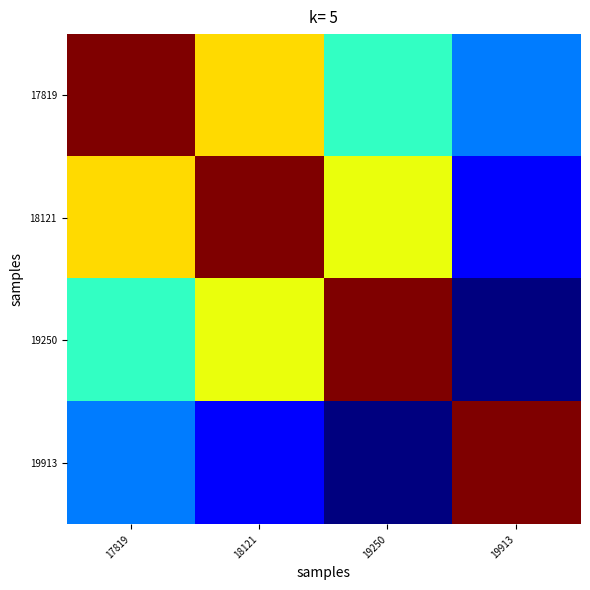

Reading left to right, transcribe all the data shown in this chart.

17819: 17819=1.0	18121=0.8	19250=0.7	19913=0.6
18121: 17819=0.8	18121=1.0	19250=0.8	19913=0.5
19250: 17819=0.7	18121=0.8	19250=1.0	19913=0.5
19913: 17819=0.6	18121=0.5	19250=0.5	19913=1.0